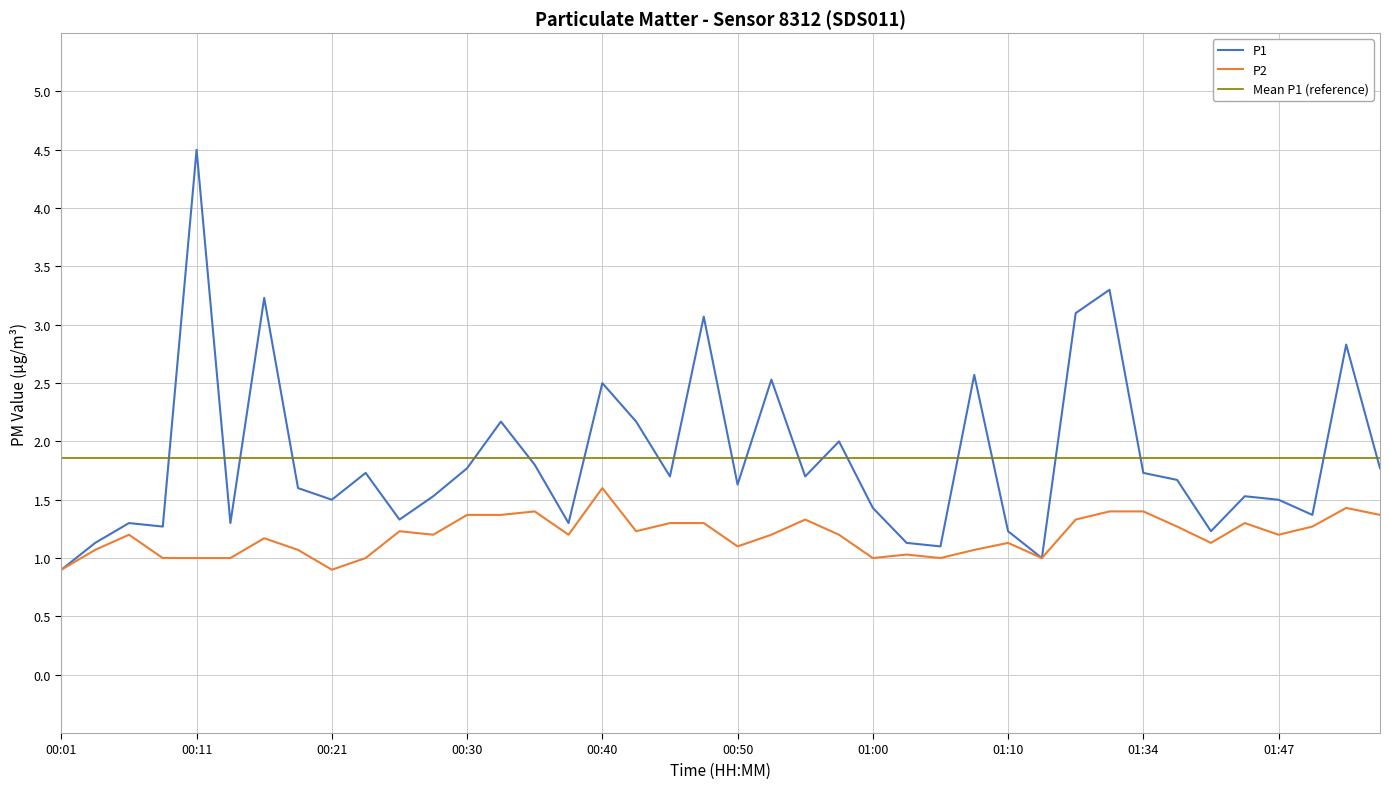

True or false: P2 and Mean P1 (reference) cross at least once.

False